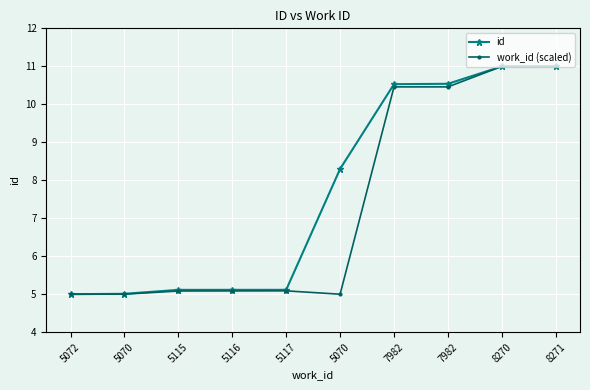

Rank the series by their maximum value, from highest to lowest.

id, work_id (scaled)